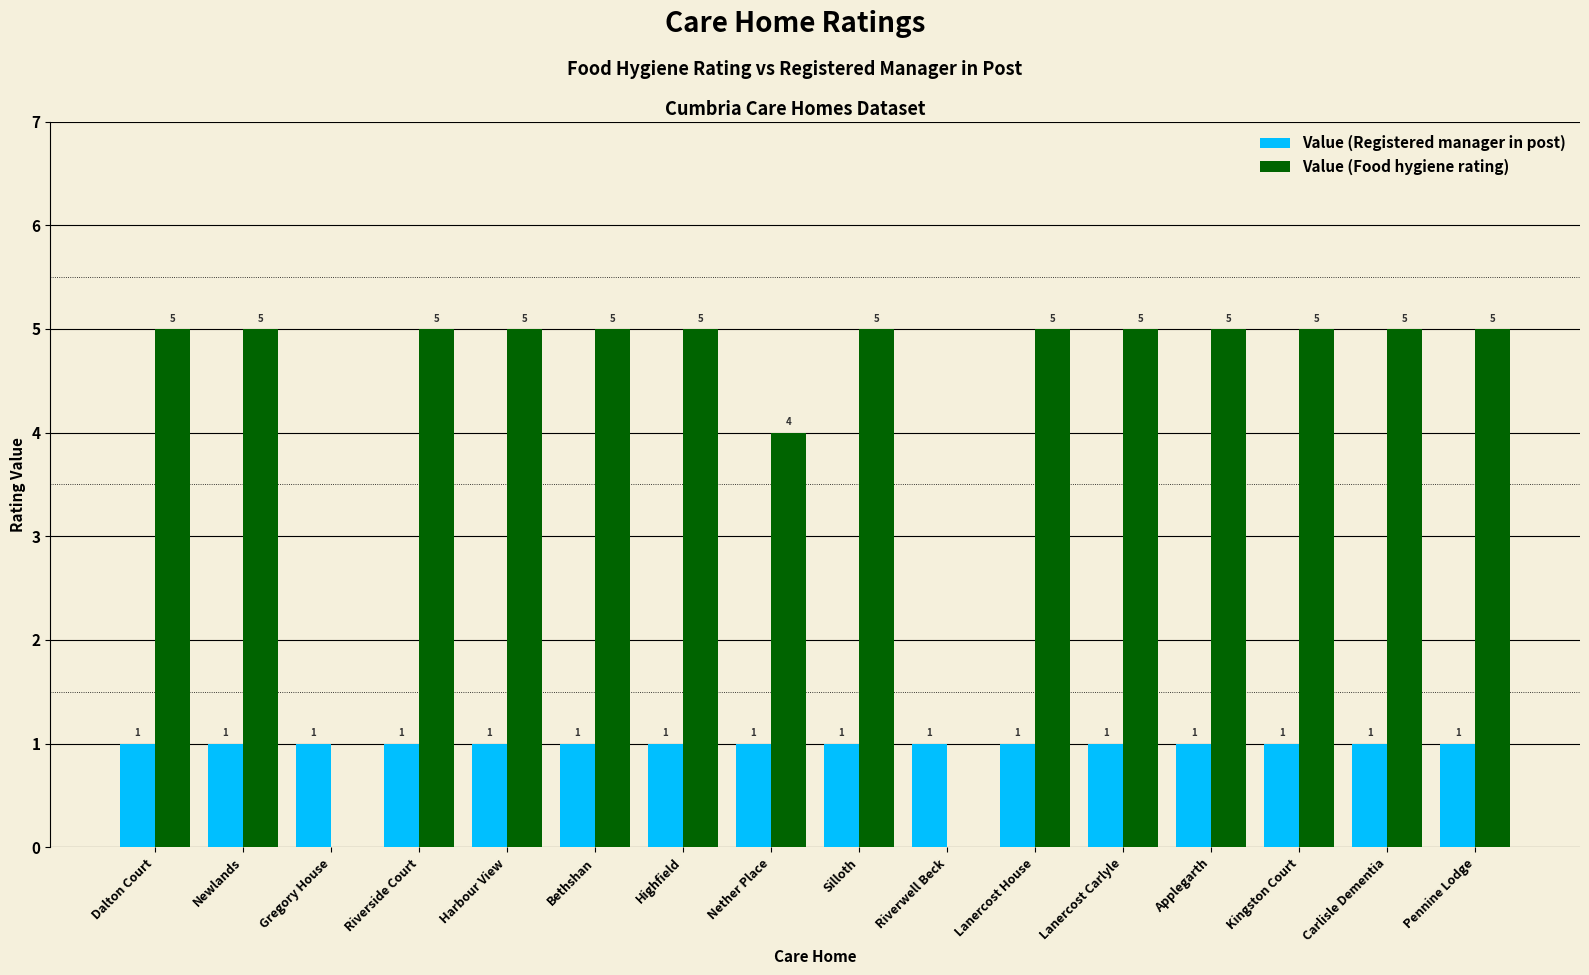

How many values in Value (Food hygiene rating) are above zero?

14